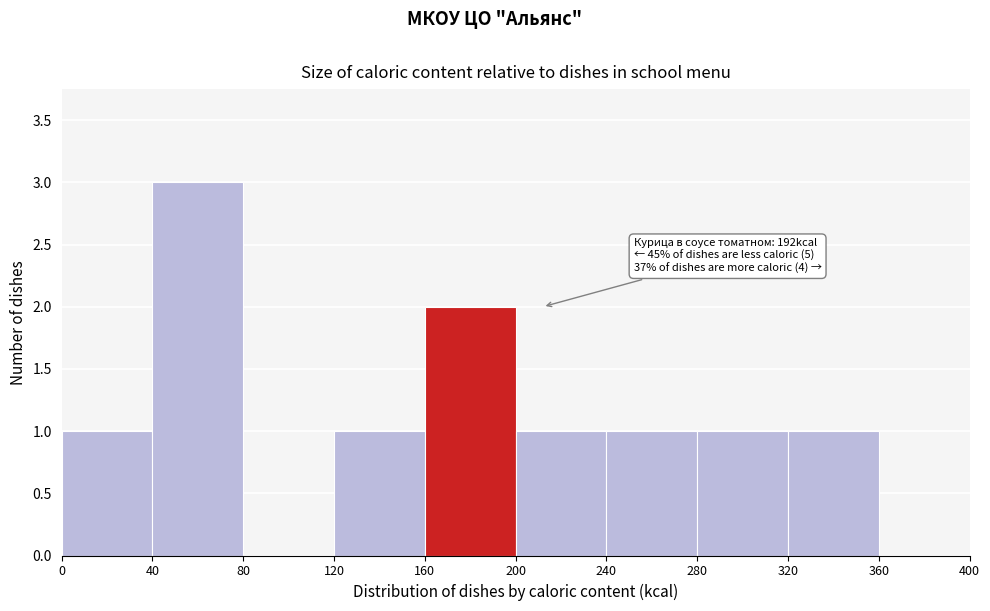

Which range on the x-axis has the tallest bar?

40 to 80